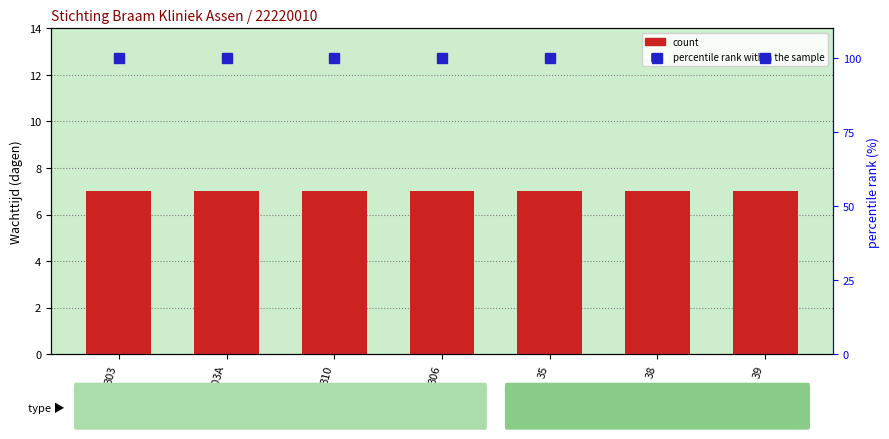

At how many categories does at least one series exceed 53?

7